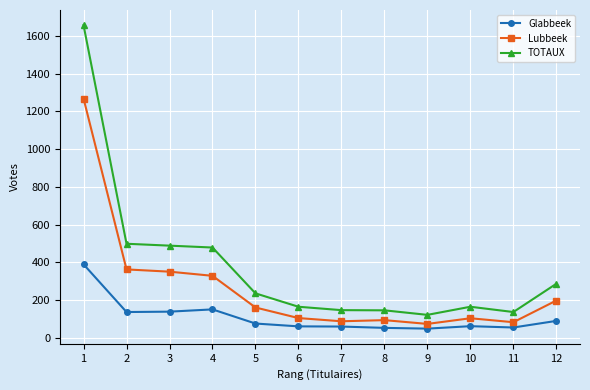

Is it true that Glabbeek equals 36 at 4?

False